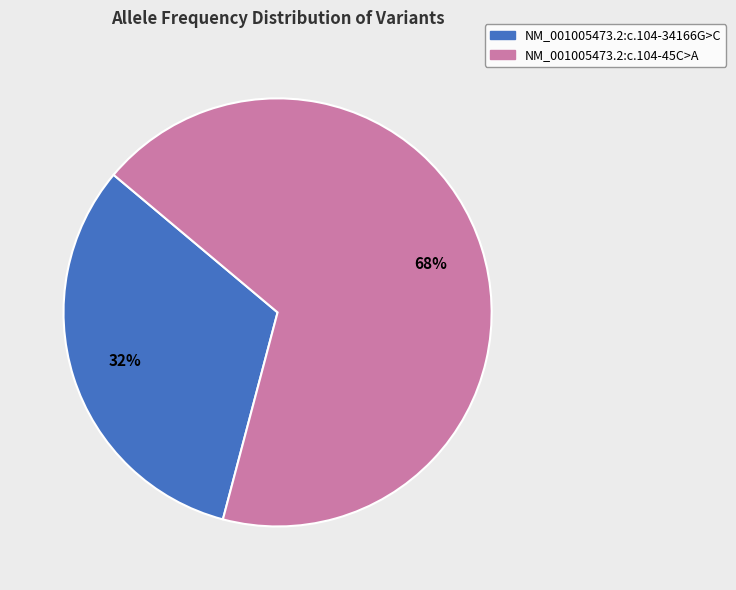

What percentage is the NM_001005473.2:c.104-34166G>C slice, to the nearest percent?

32%